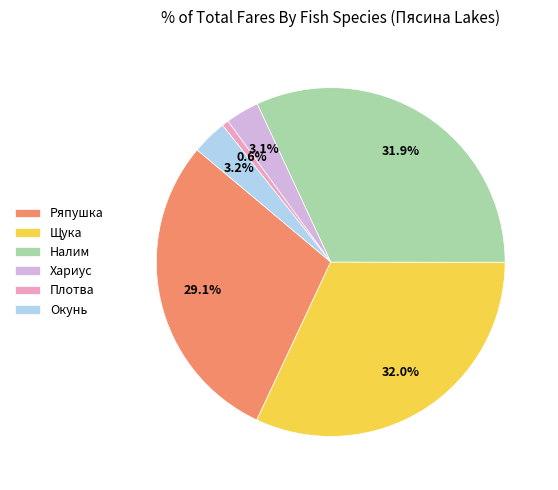

To the nearest percent, what is the difference between the Плотва and Щука slice percentages?

31%